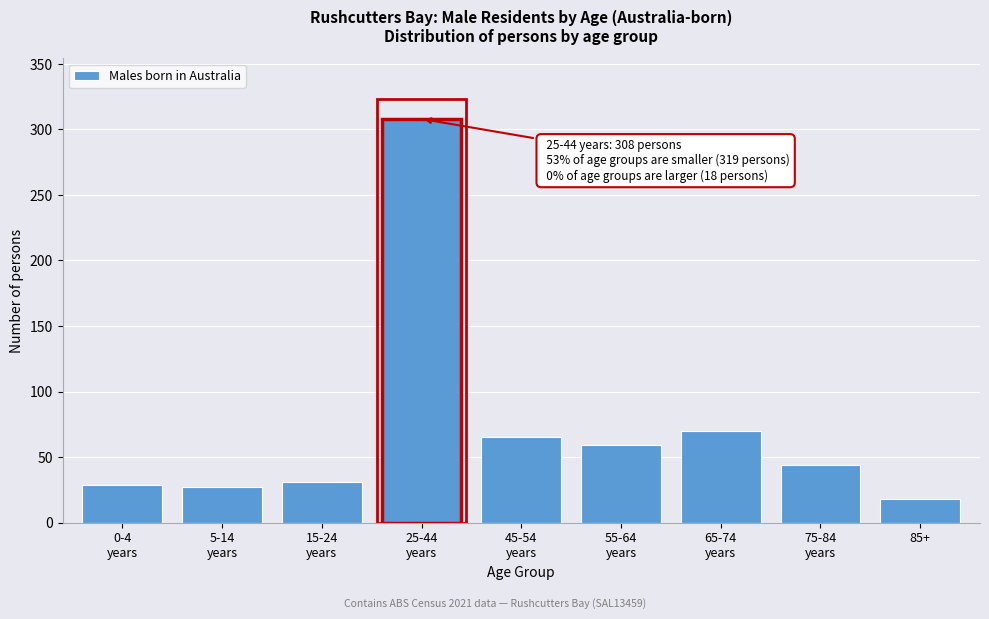

Reading left to right, transcribe all the data shown in this chart.

29	27	31	308	65	59	70	44	18